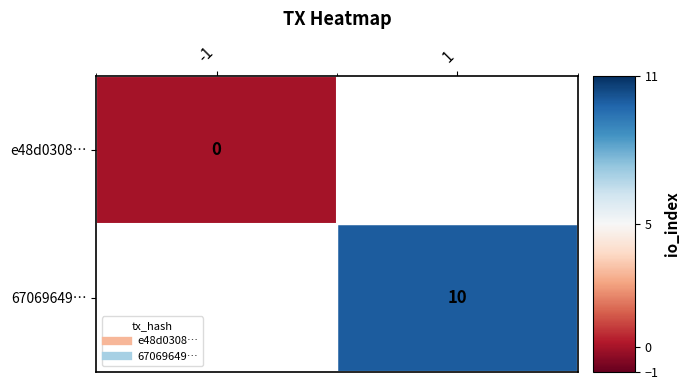

At how many categories does at least one series exceed 6?

1